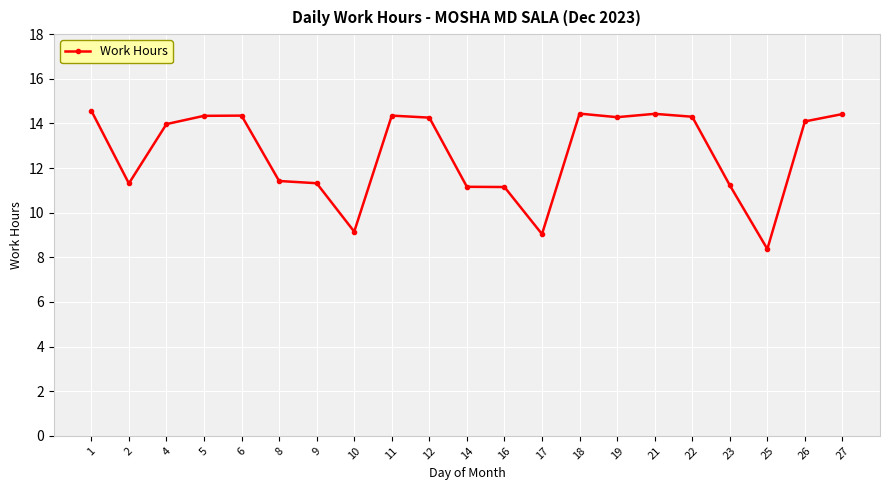

What is the smallest value displayed?

8.4